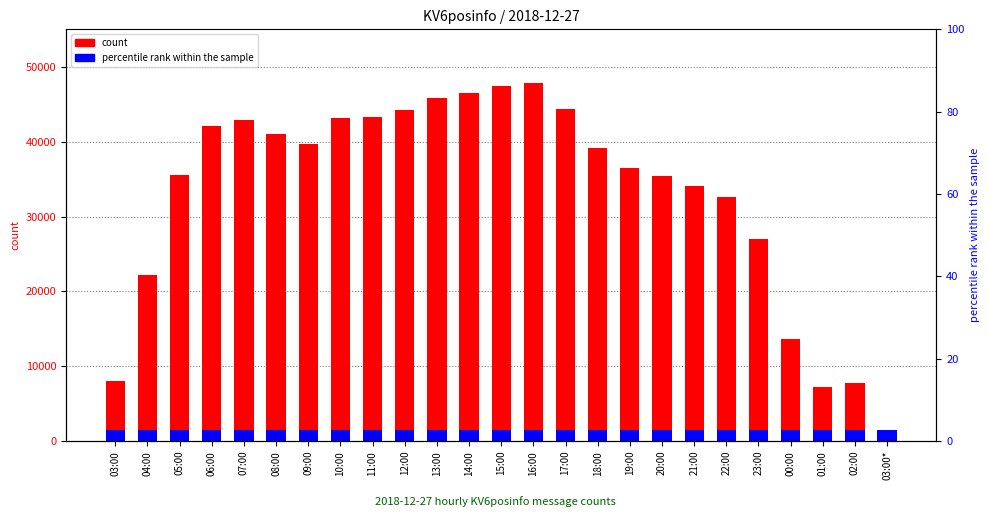

Reading right to left, transcribe all the data shown in this chart.

count: 03:00*=4.0	02:00=7813.0	01:00=7245.0	00:00=13582.0	23:00=27008.0	22:00=32636.0	21:00=34129.0	20:00=35470.0	19:00=36467.0	18:00=39232.0	17:00=44403.0	16:00=47869.0	15:00=47422.0	14:00=46599.0	13:00=45910.0	12:00=44256.0	11:00=43360.0	10:00=43216.0	09:00=39700.0	08:00=41092.0	07:00=42973.0	06:00=42159.0	05:00=35590.0	04:00=22159.0	03:00=8062.0
percentile rank within the sample: 03:00*=1436.1	02:00=1436.1	01:00=1436.1	00:00=1436.1	23:00=1436.1	22:00=1436.1	21:00=1436.1	20:00=1436.1	19:00=1436.1	18:00=1436.1	17:00=1436.1	16:00=1436.1	15:00=1436.1	14:00=1436.1	13:00=1436.1	12:00=1436.1	11:00=1436.1	10:00=1436.1	09:00=1436.1	08:00=1436.1	07:00=1436.1	06:00=1436.1	05:00=1436.1	04:00=1436.1	03:00=1436.1